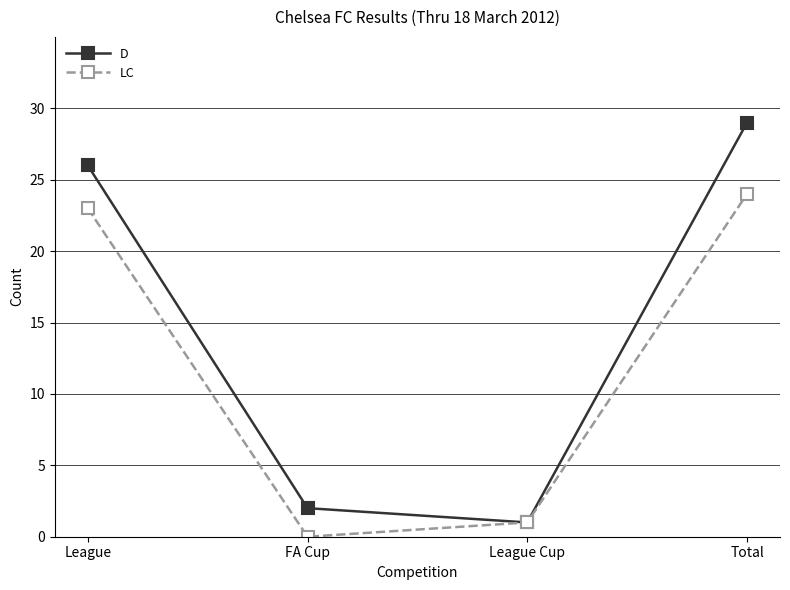

Count the number of data series in this chart.

2